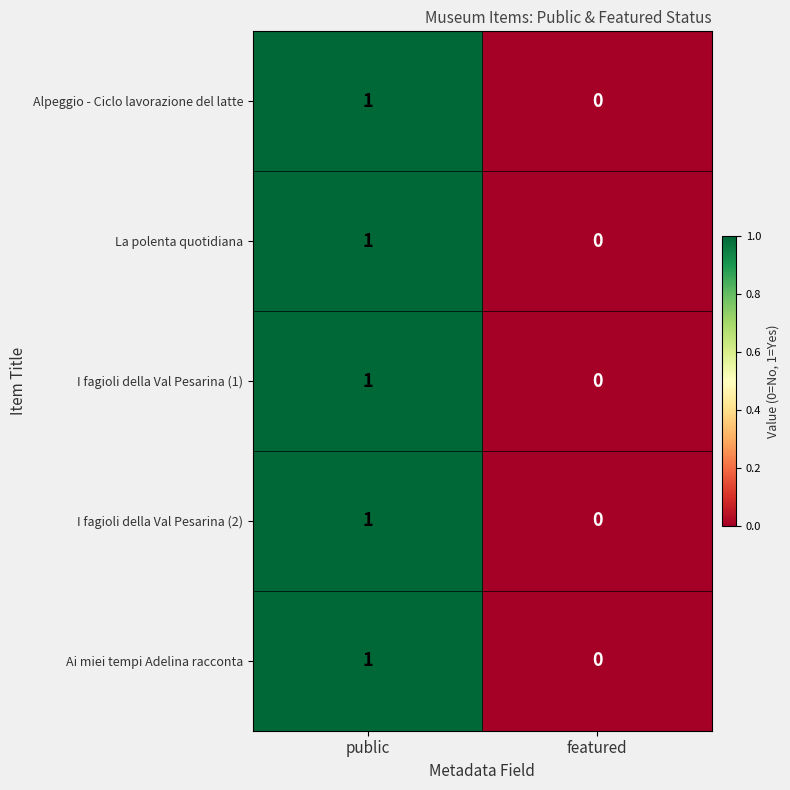

Which category has the highest value across all series?

public